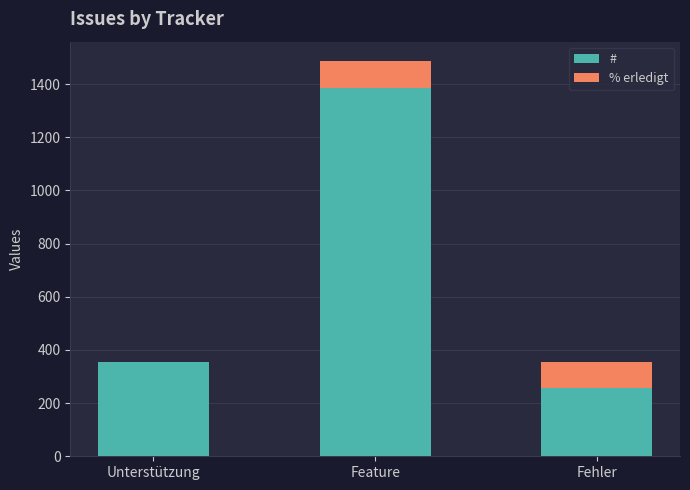

What is the sum of all # values?

1993